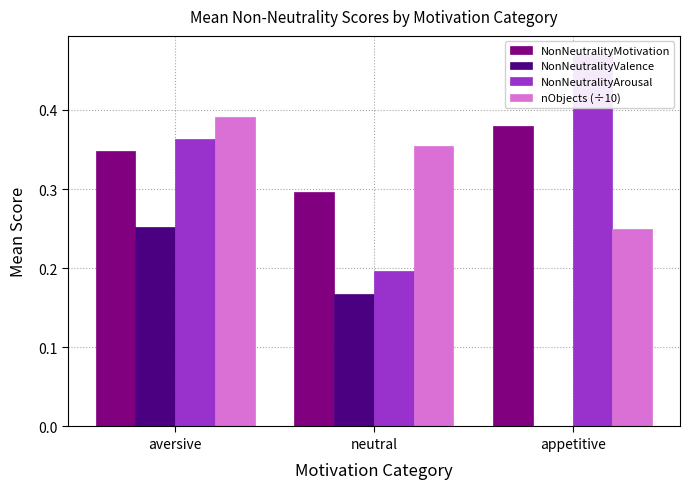

Rank the categories by nObjects (÷10) value from lowest to highest.

appetitive, neutral, aversive